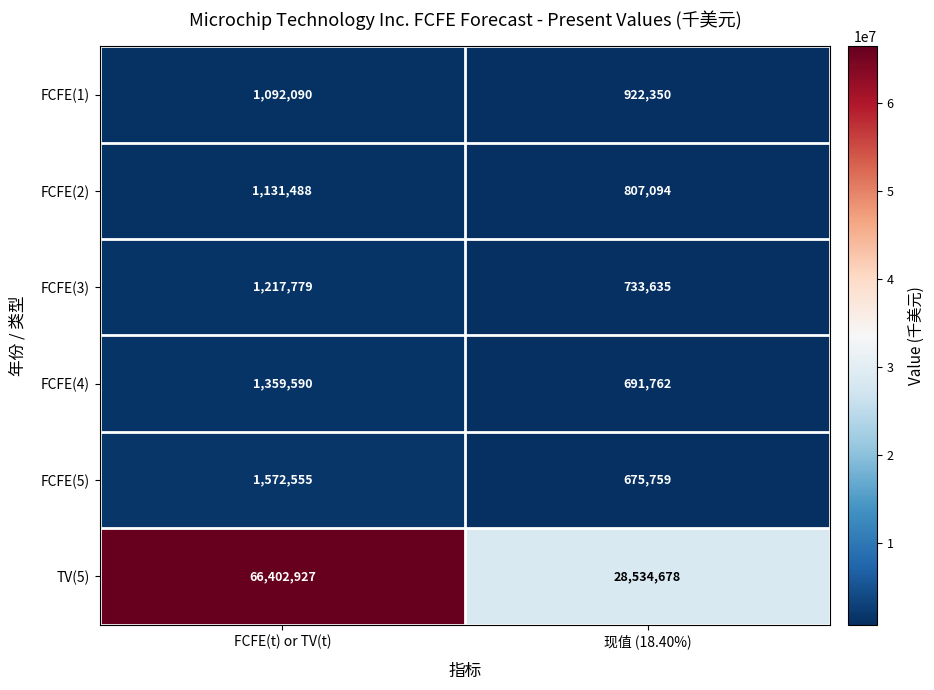

What is the sum of the FCFE(4) values at 现值 (18.40%) and FCFE(t) or TV(t)?

2051352